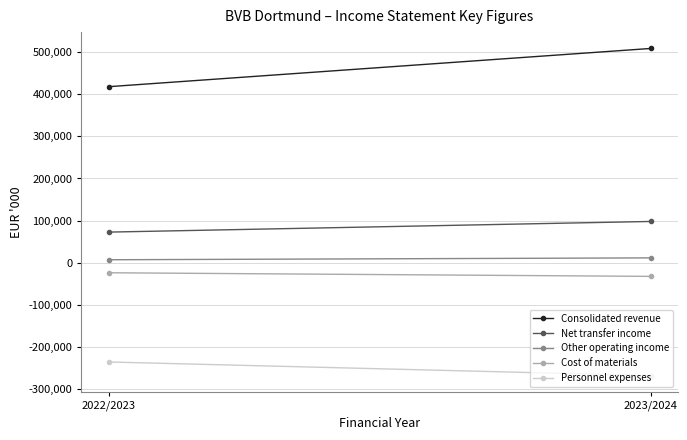

Is it true that Net transfer income equals 174630 at 2023/2024?

False